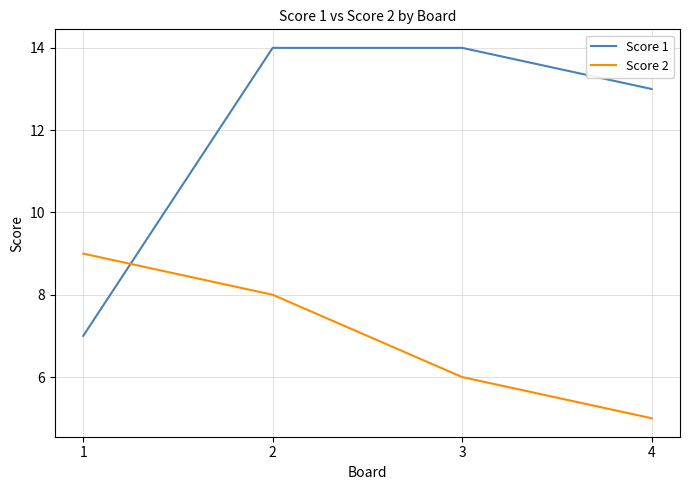

Count the number of data series in this chart.

2